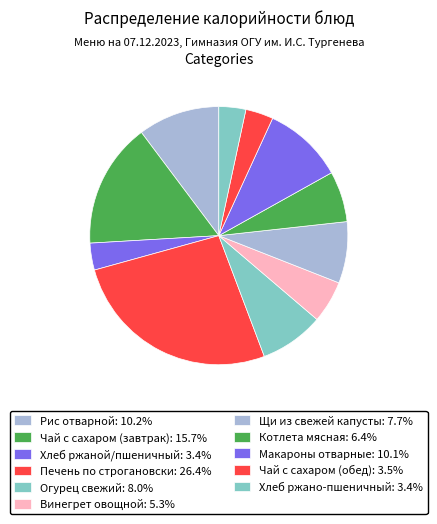

How much of the chart is everything except Рис отварной?

89.8%